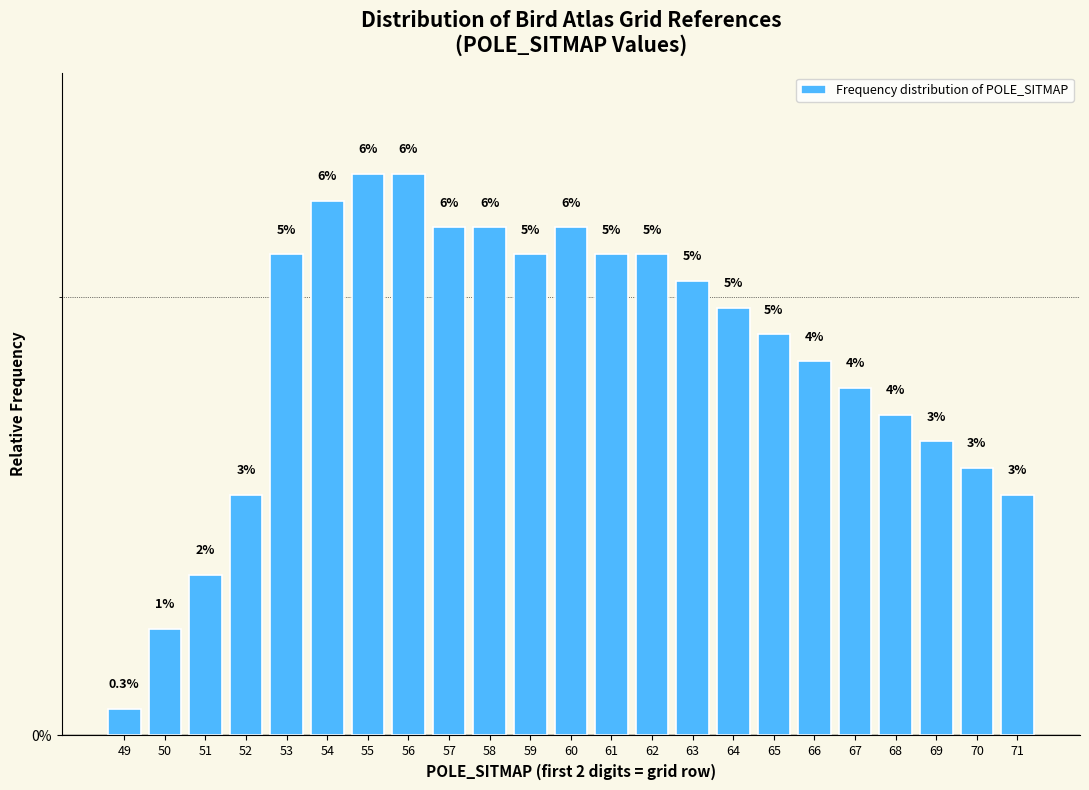

How many bars are there in total?

23